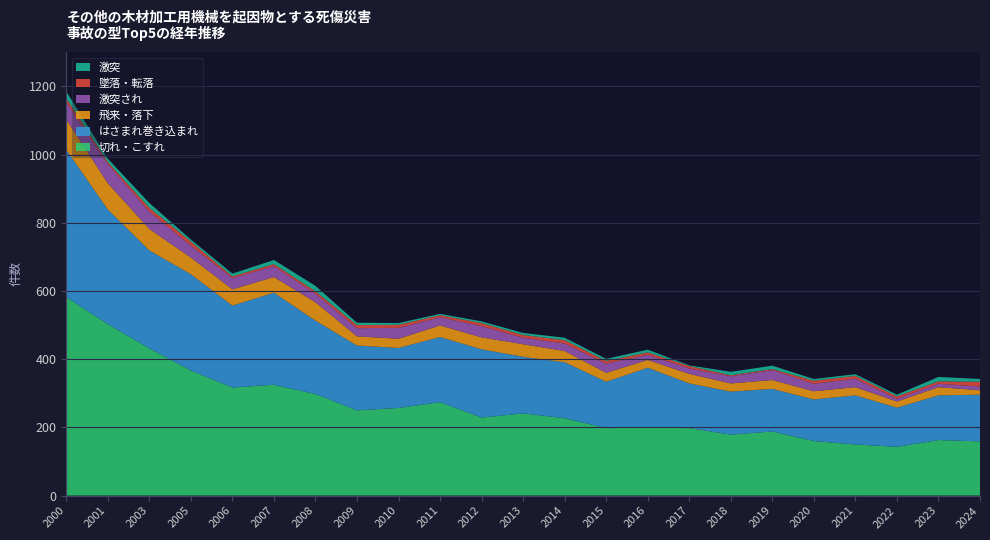

Reading right to left, what are all the values shown in this chart?

切れ・こすれ: 159	163	143	150	160	188	179	198	199	198	227	241	229	274	257	250	298	325	317	367	432	503	582
はさまれ巻き込まれ: 137	131	115	144	122	125	126	131	176	136	164	166	200	191	176	190	215	270	240	282	287	336	432
飛来・落下: 13	24	18	24	24	26	24	28	23	26	33	37	35	34	27	27	54	46	48	49	63	77	89
激突され: 11	10	8	25	22	29	21	16	15	27	22	19	33	24	32	24	25	32	33	35	51	56	51
墜落・転落: 14	7	7	8	9	3	3	7	7	8	10	8	9	6	9	9	7	6	5	12	11	6	11
激突: 8	13	5	5	5	10	10	2	8	6	7	6	5	4	5	7	16	12	8	6	14	10	20